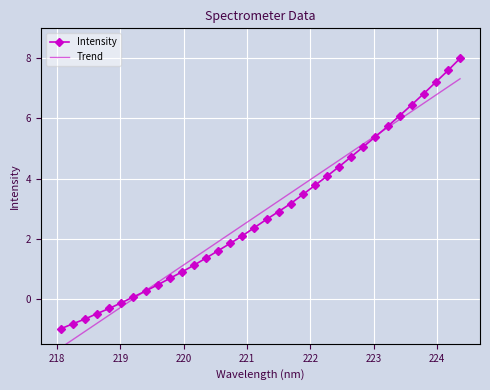

What is the minimum value for Intensity?

-1.0